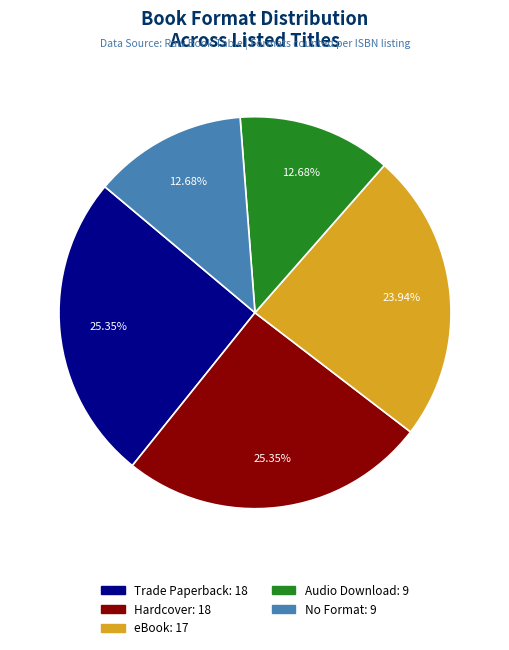

Is No Format the majority of the pie?

No